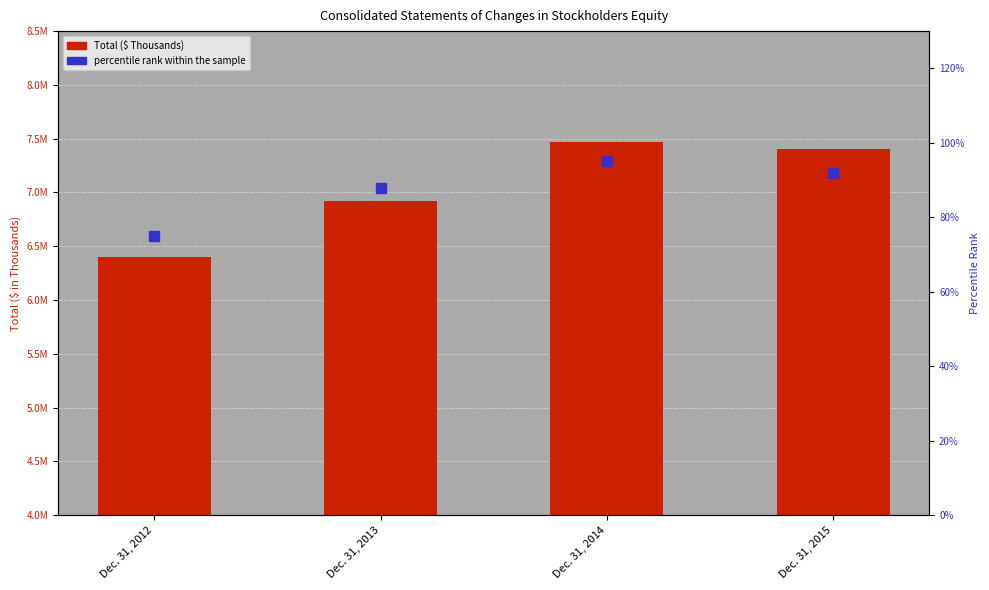

At how many categories does at least one series exceed 2460834?

4